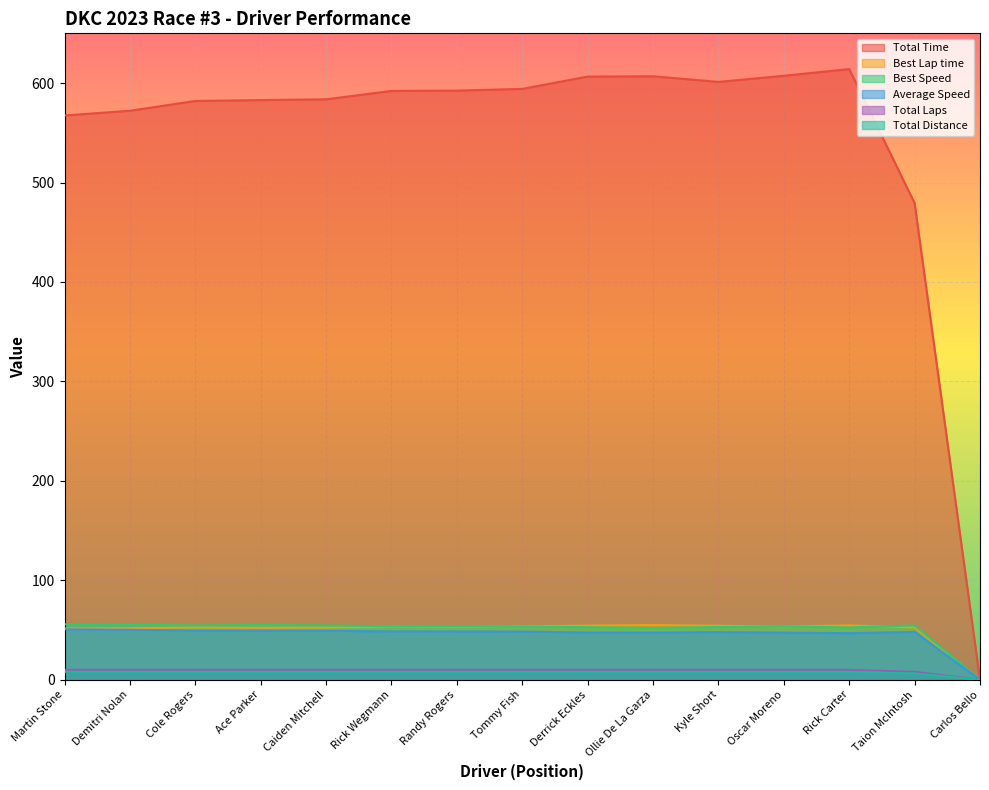

Which series has the widest spread of values?

Total Time